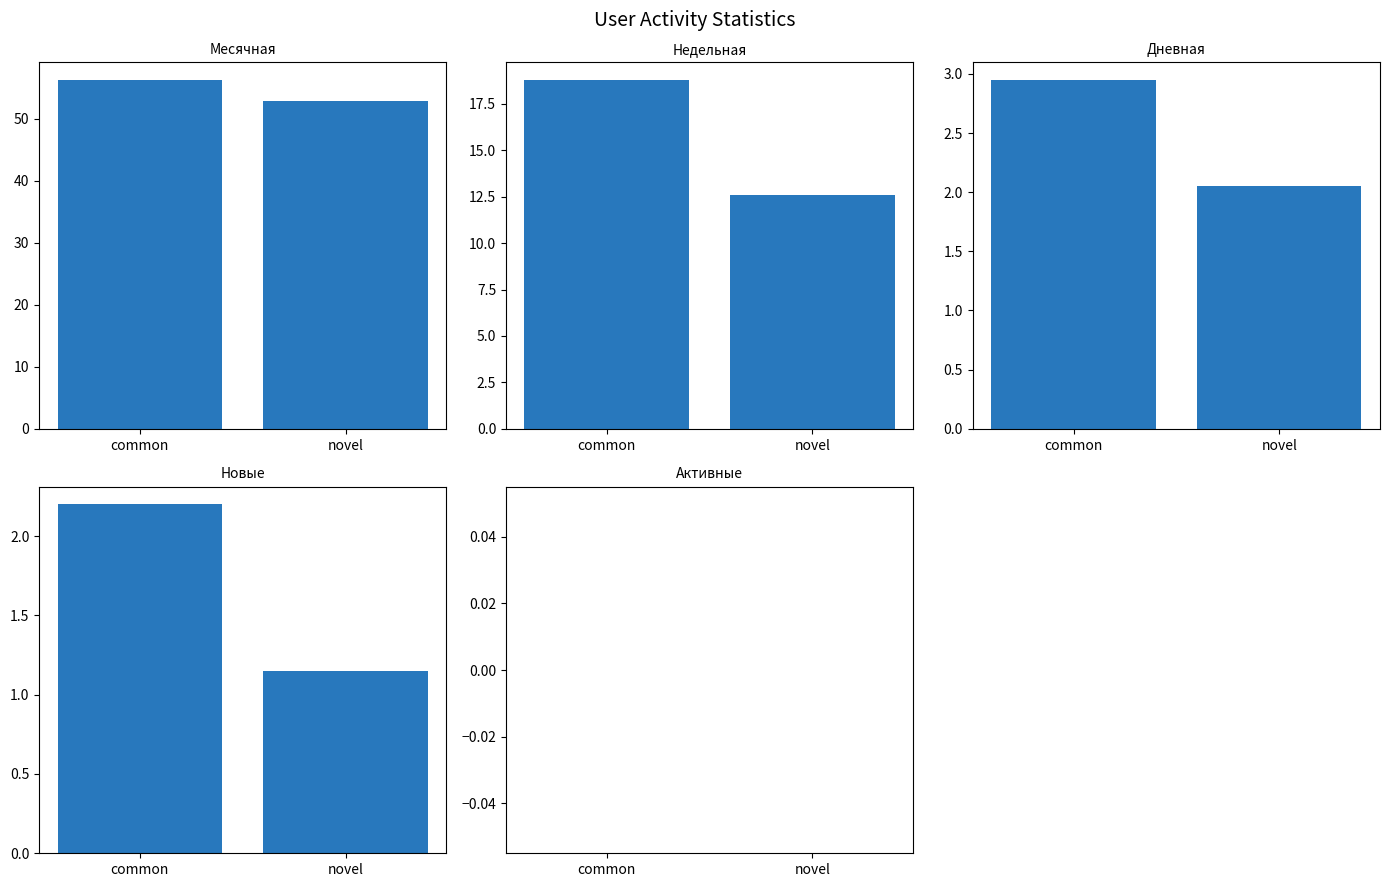

Reading right to left, transcribe all the data shown in this chart.

Месячная: 53.0	56.3
Недельная: 12.6	18.8
Дневная: 2.0	3.0
Новые: 1.1	2.2
Активные: 0.0	0.0